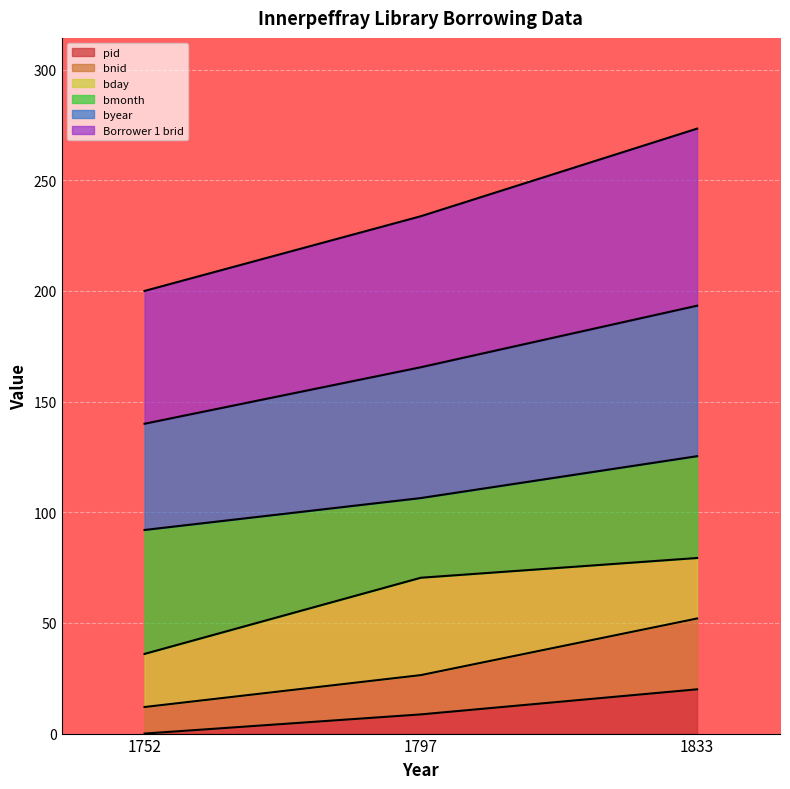

List the labels in order of pid value, smallest first.

1752, 1797, 1833